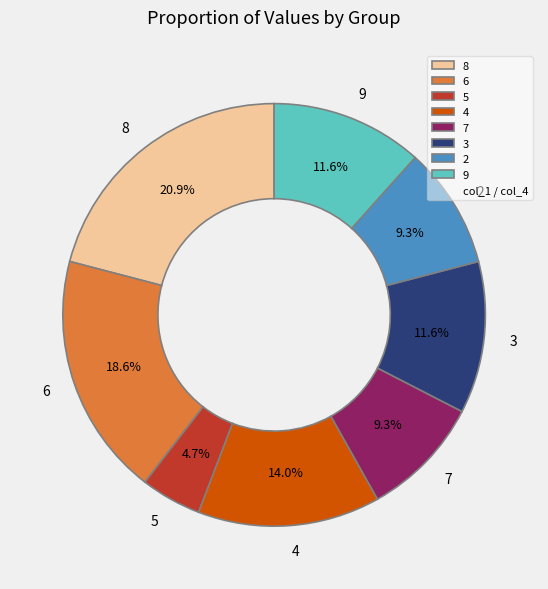

Which slice is the smallest?

5